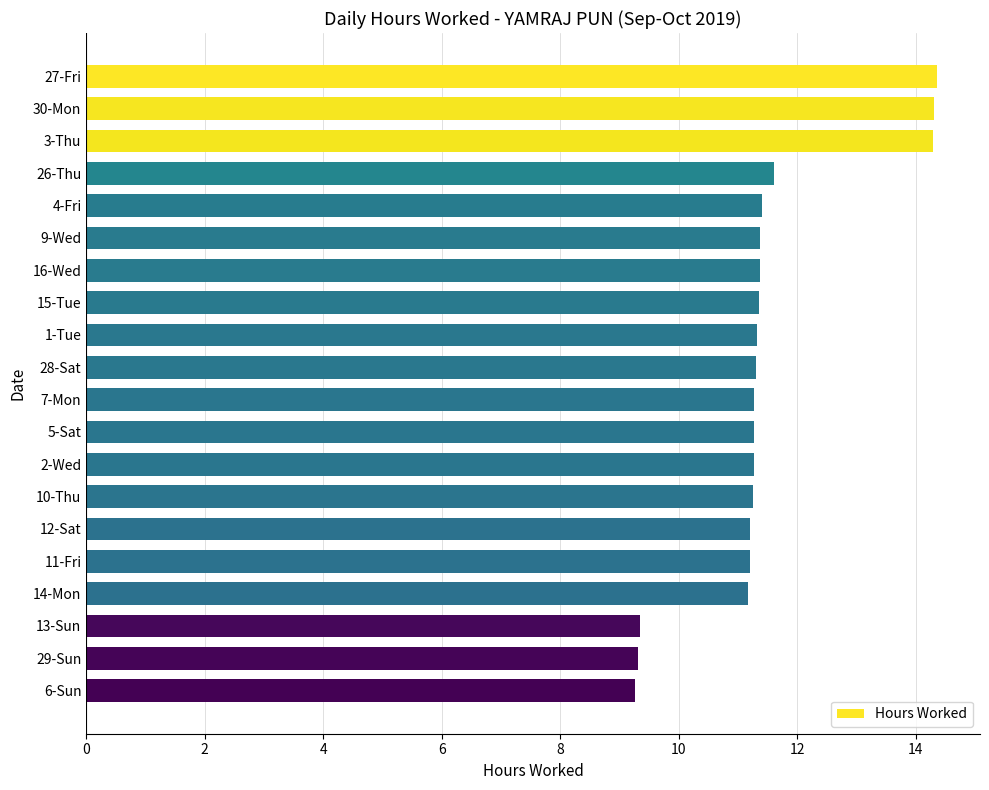

What is the difference between the maximum and minimum values?

5.1